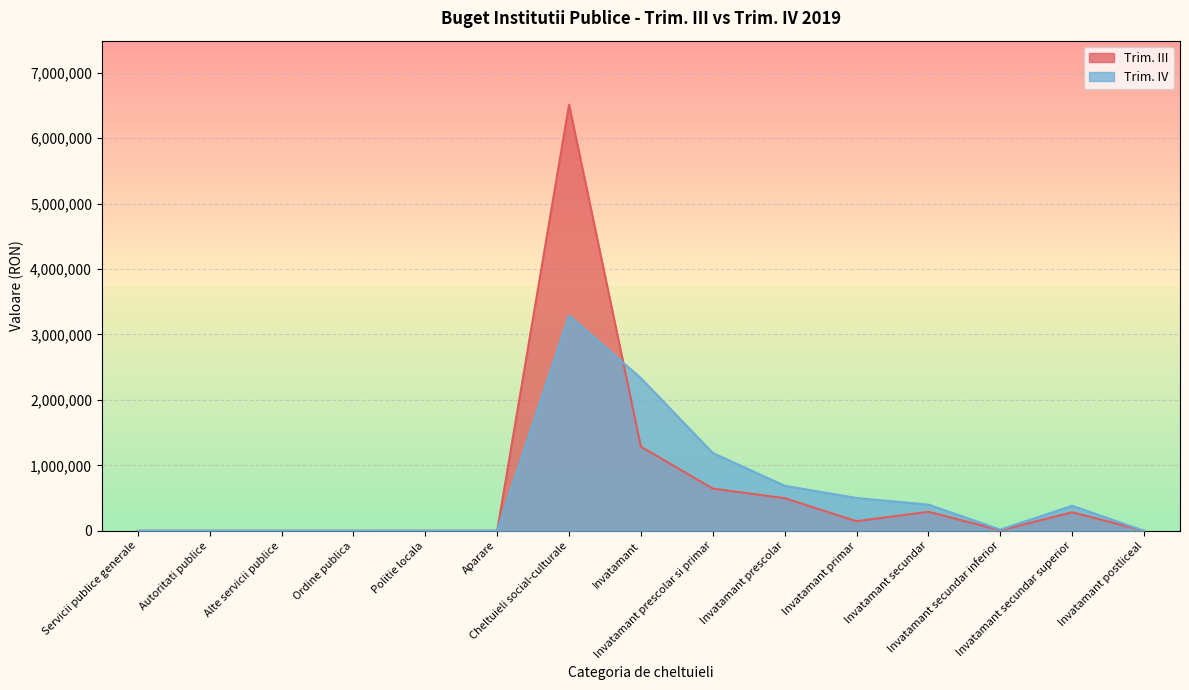

The Trim. III series shows 691737 at Invatamant prescolar. True or false?

False